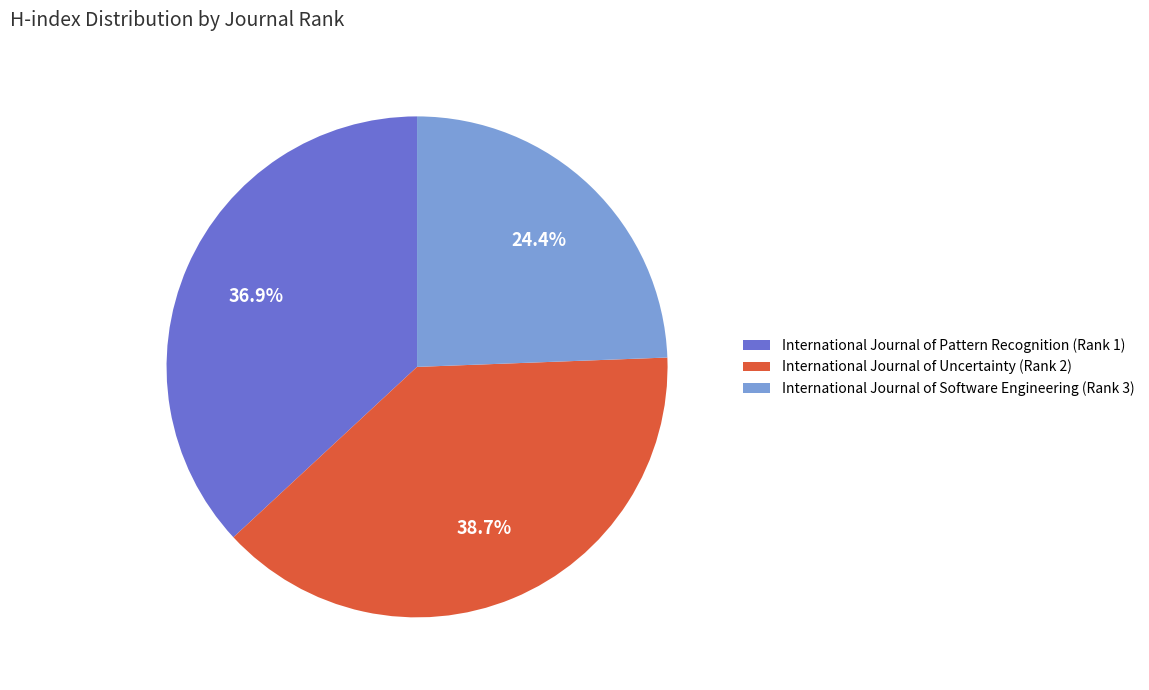

True or false: International Journal of Software Engineering (Rank 3) accounts for 24% of the total.

True